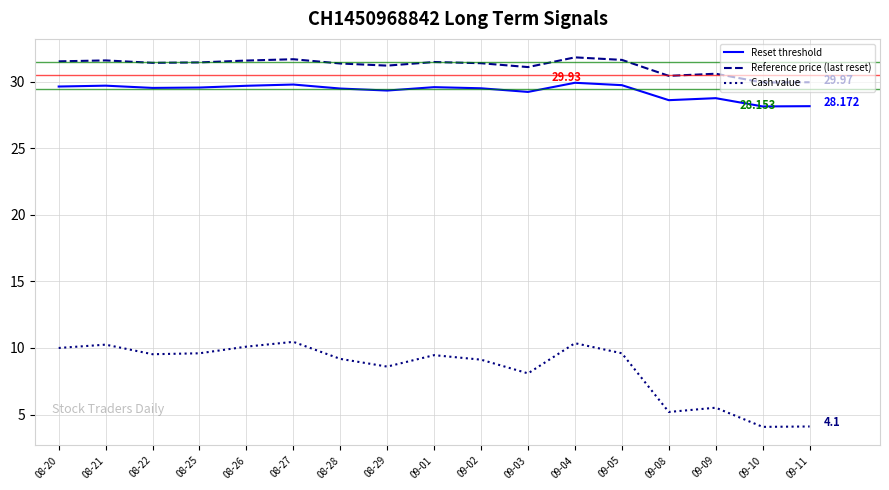

How many categories are shown in the chart?

17